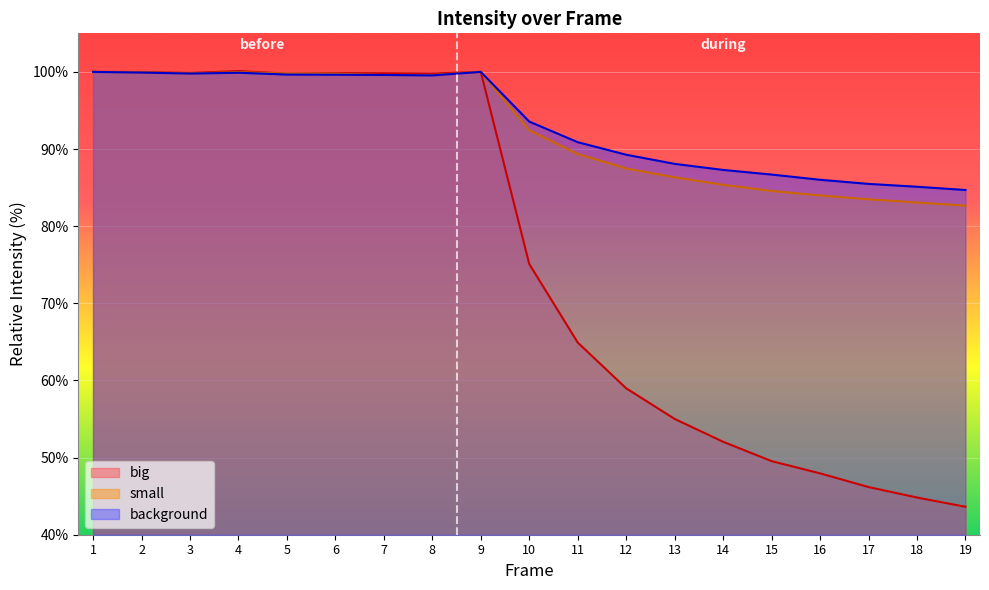

How many interior local peaks does the big series have?

3